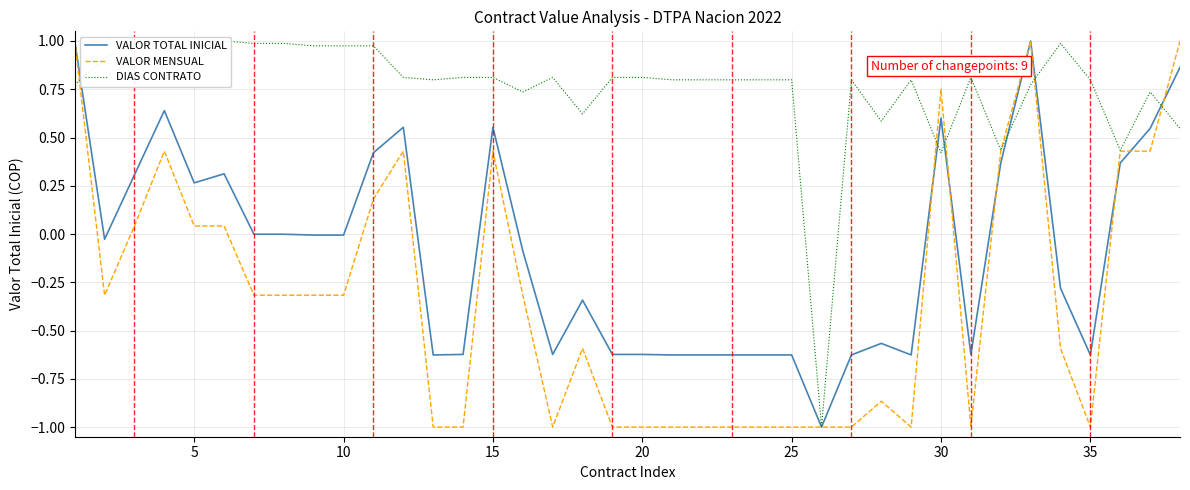

The value of VALOR MENSUAL at 20 is -1.0. True or false?

True